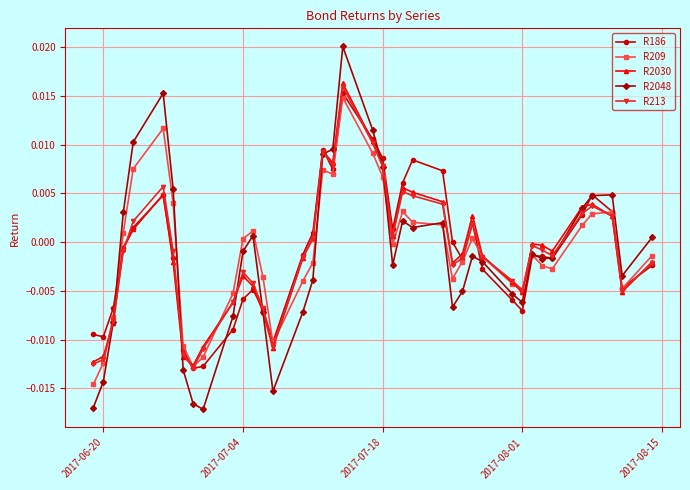

True or false: R186 has more than 1 interior local peaks.

True